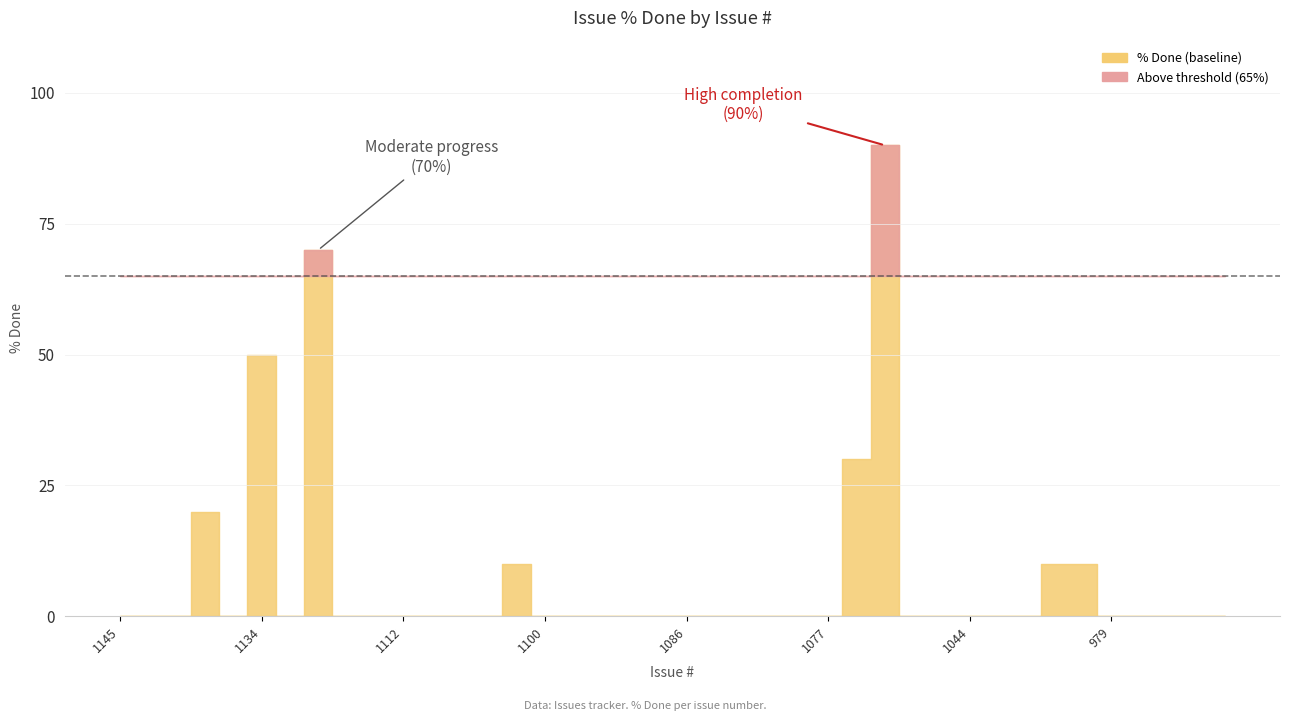

Where is the first local maximum?

1137